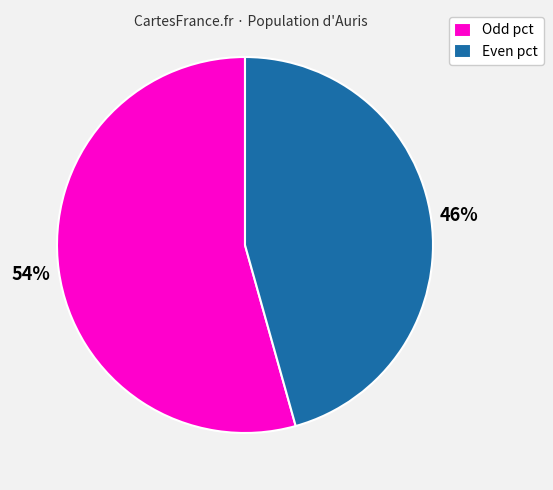

Which category has the biggest portion of the pie?

Odd pct